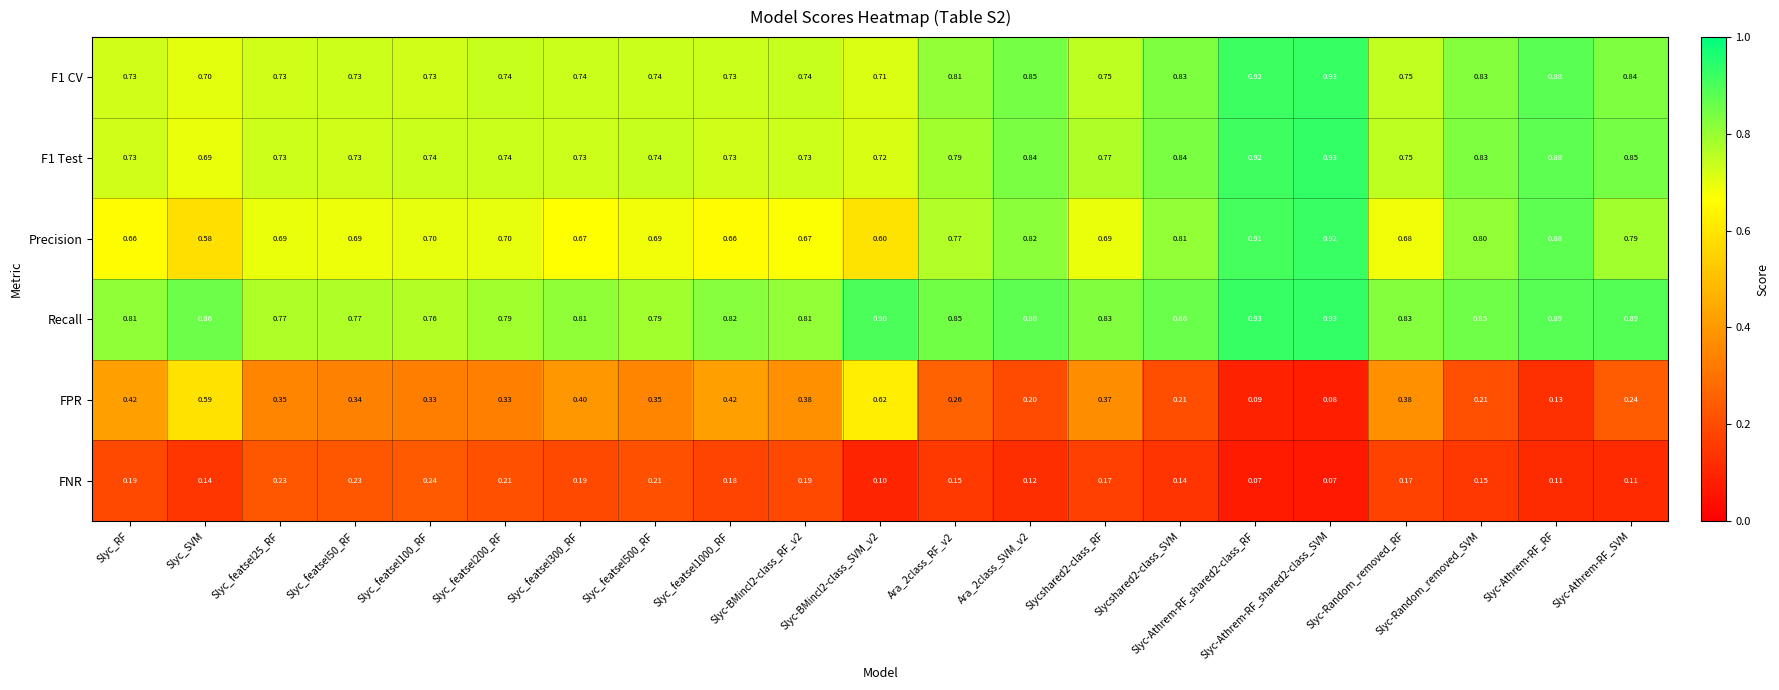

Is the value of FNR at Slyc_featsel1000_RF greater than the value of FPR at Slycshared2-class_SVM?

No